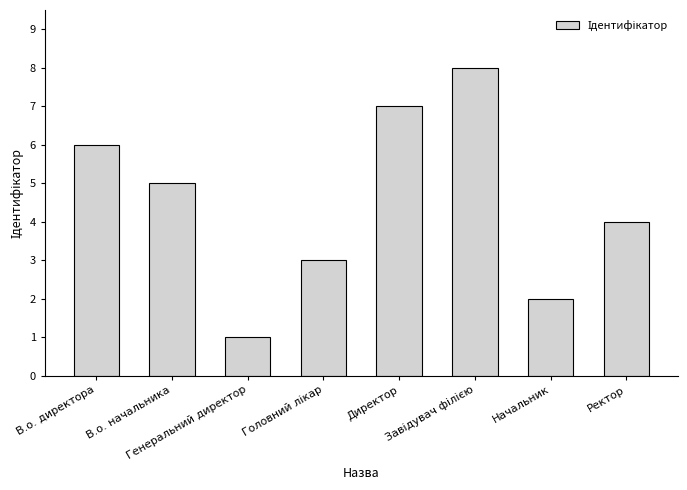

What is the greatest value displayed?

8